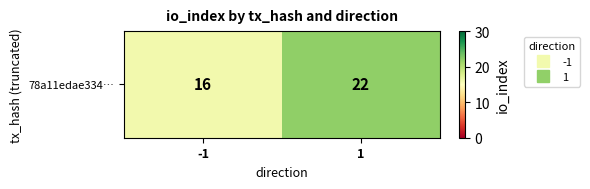

Reading right to left, transcribe all the data shown in this chart.

1=22	-1=16